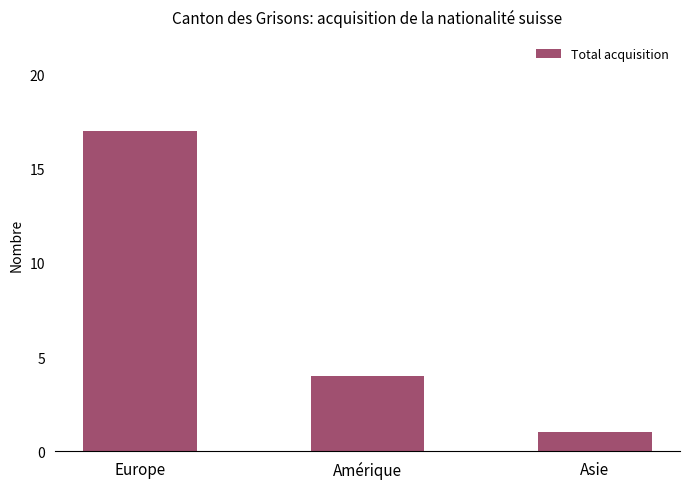

Reading left to right, list all the values displayed in this chart.

17	4	1